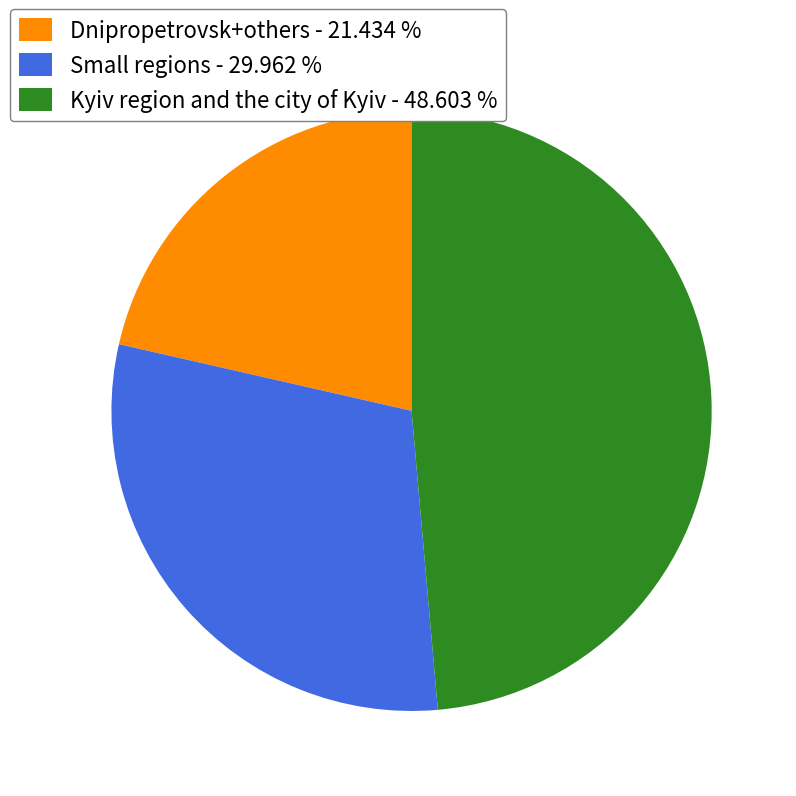

What is the smallest slice in the pie chart?

Dnipropetrovsk+others - 21.434 %